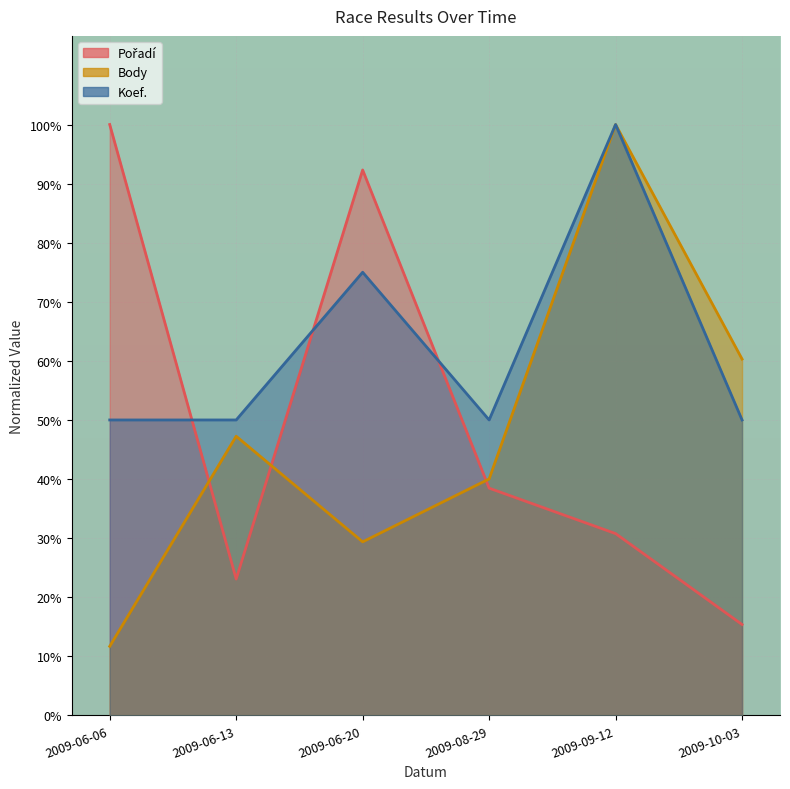

Where is the first local maximum for Pořadí?

2009-06-20